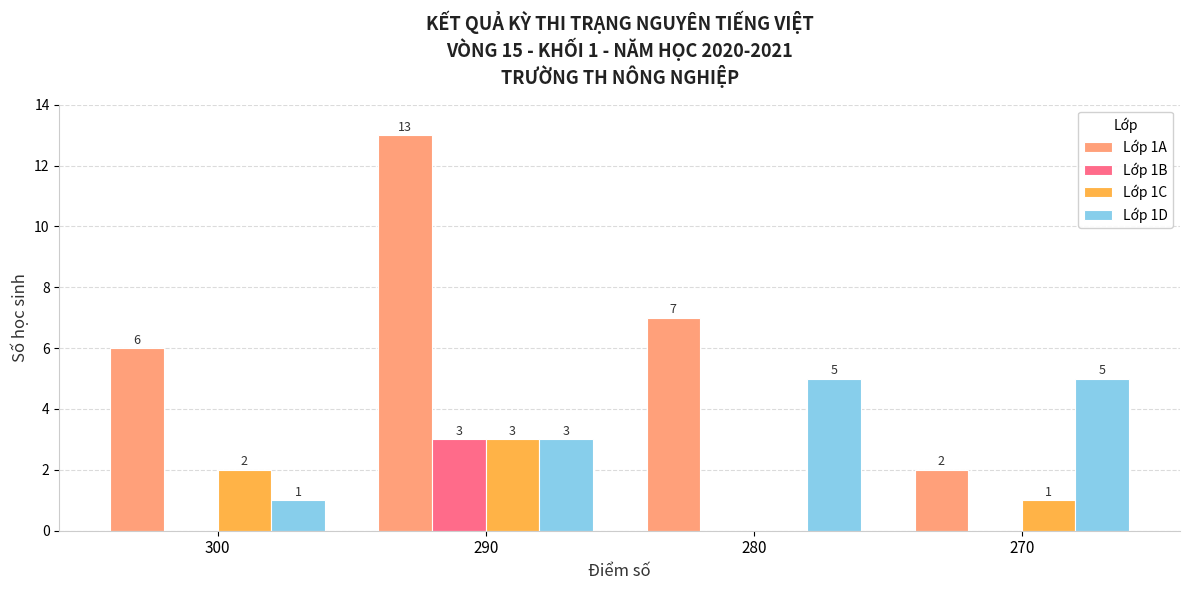

What is the sum of the Lớp 1C values at 270 and 290?

4